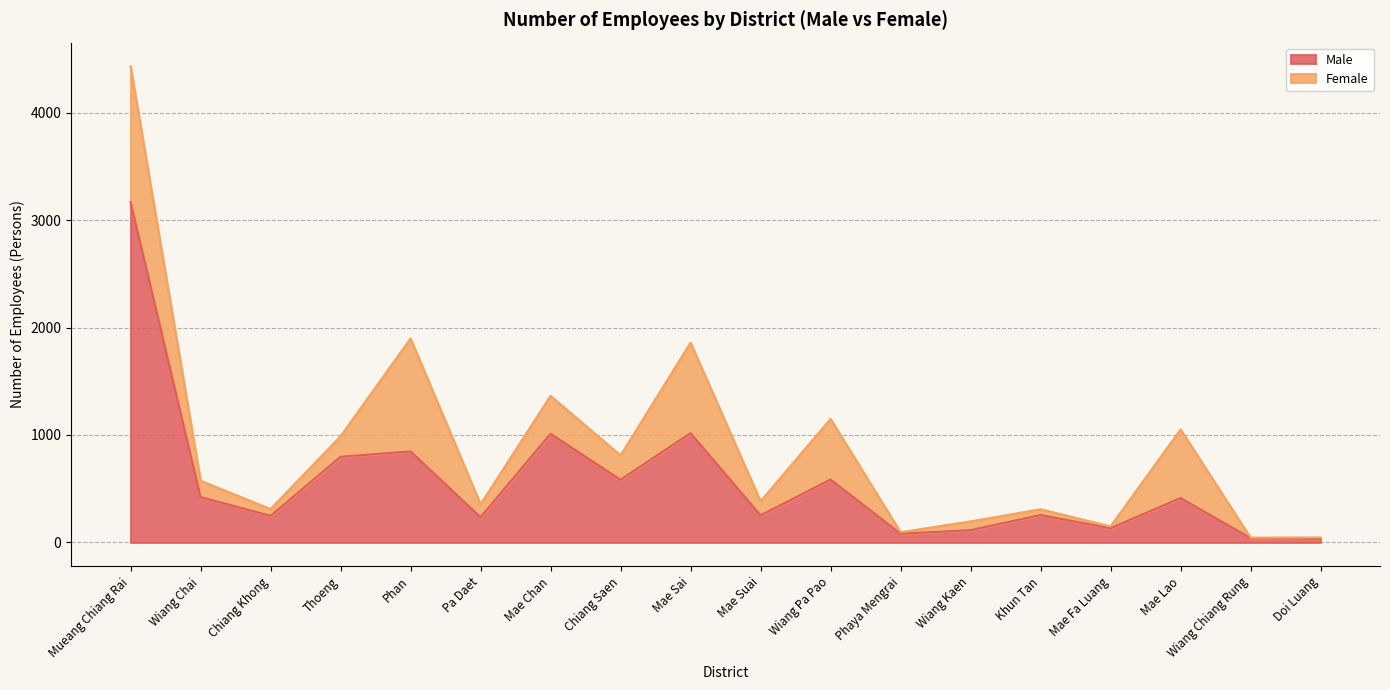

List the labels in order of value, smallest first.

Doi Luang, Wiang Chiang Rung, Phaya Mengrai, Wiang Kaen, Mae Fa Luang, Pa Daet, Chiang Khong, Mae Suai, Khun Tan, Mae Lao, Wiang Chai, Chiang Saen, Wiang Pa Pao, Thoeng, Phan, Mae Chan, Mae Sai, Mueang Chiang Rai